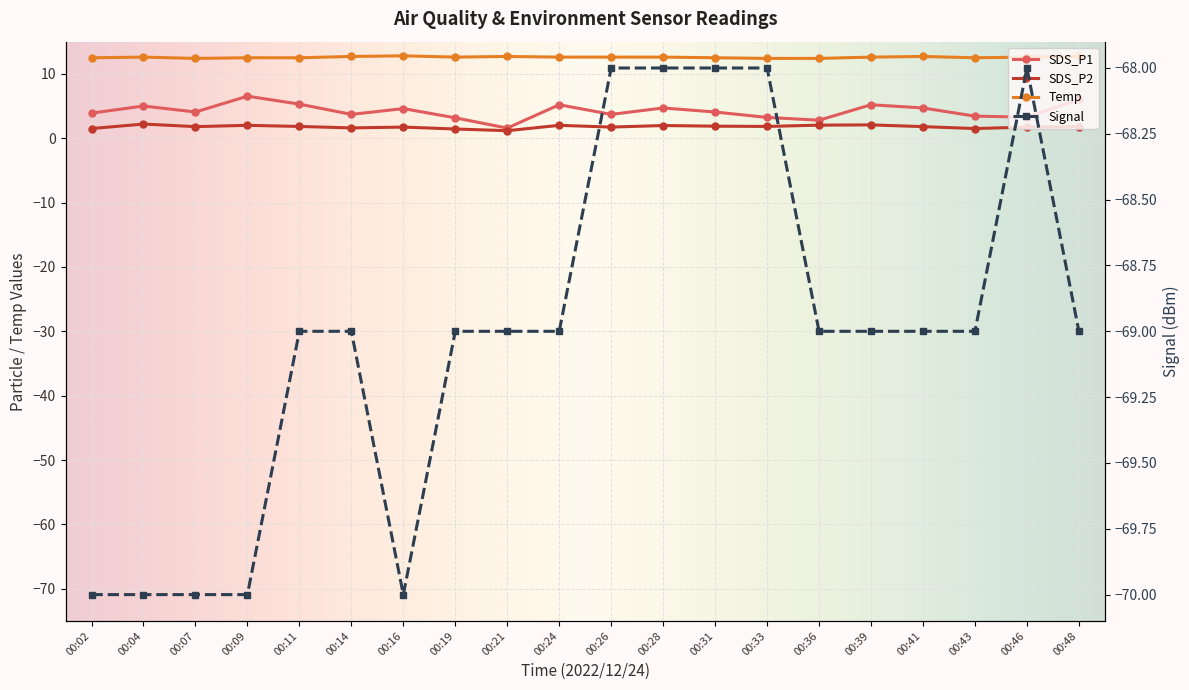

What is the difference between the maximum and minimum values in the Temp series?

0.4